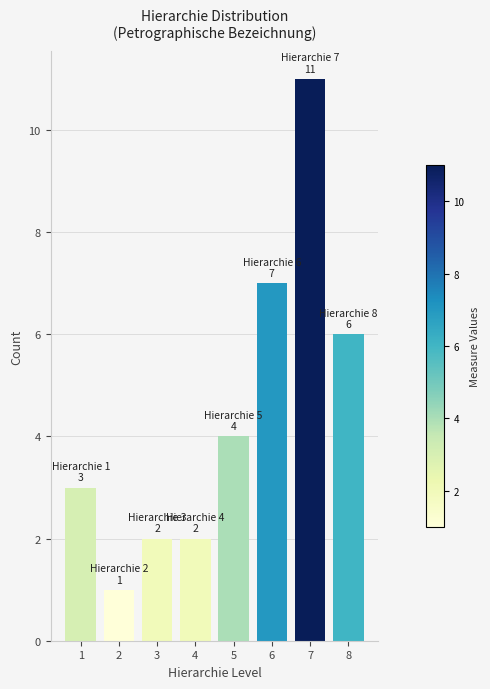

What is the maximum value shown in the chart?

11